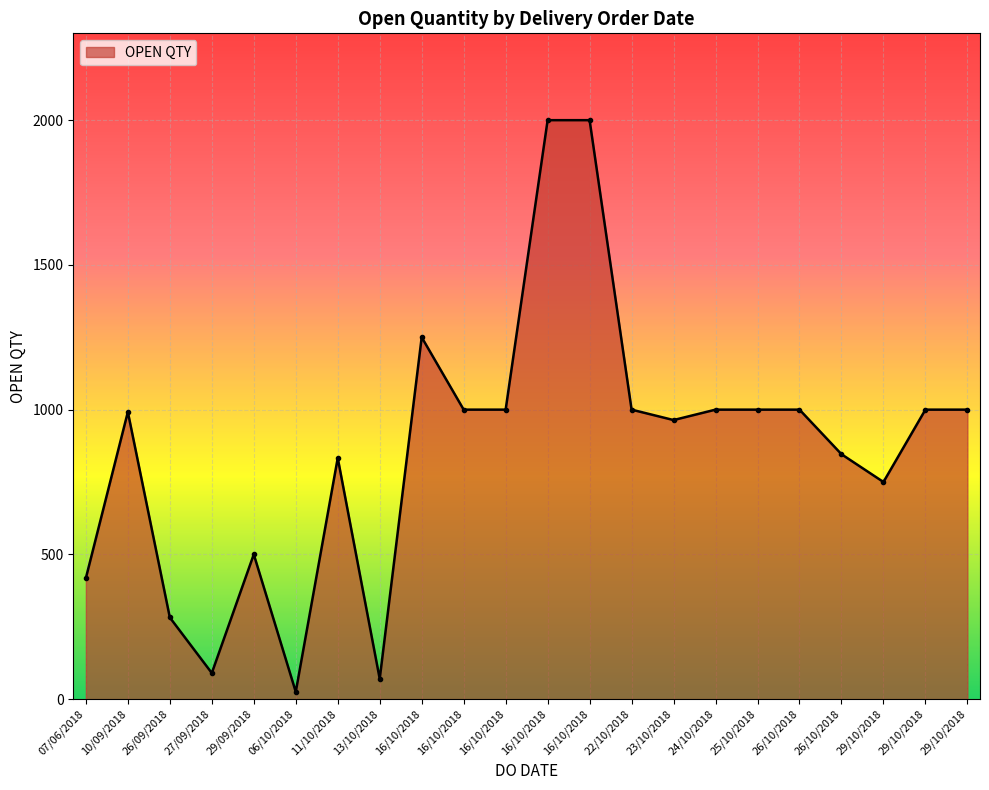

How many lines are shown in the chart?

1